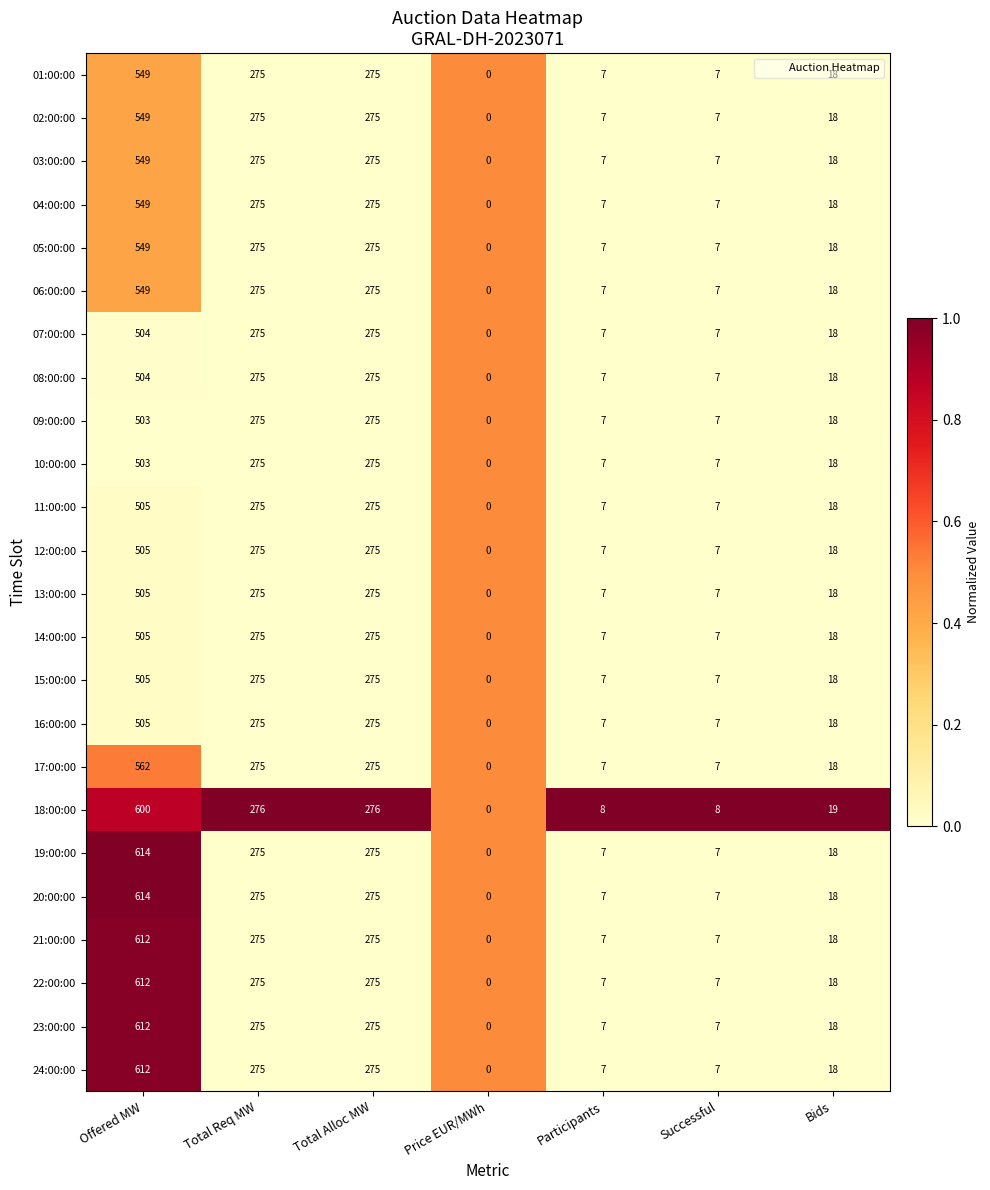

How many categories are shown in the chart?

7